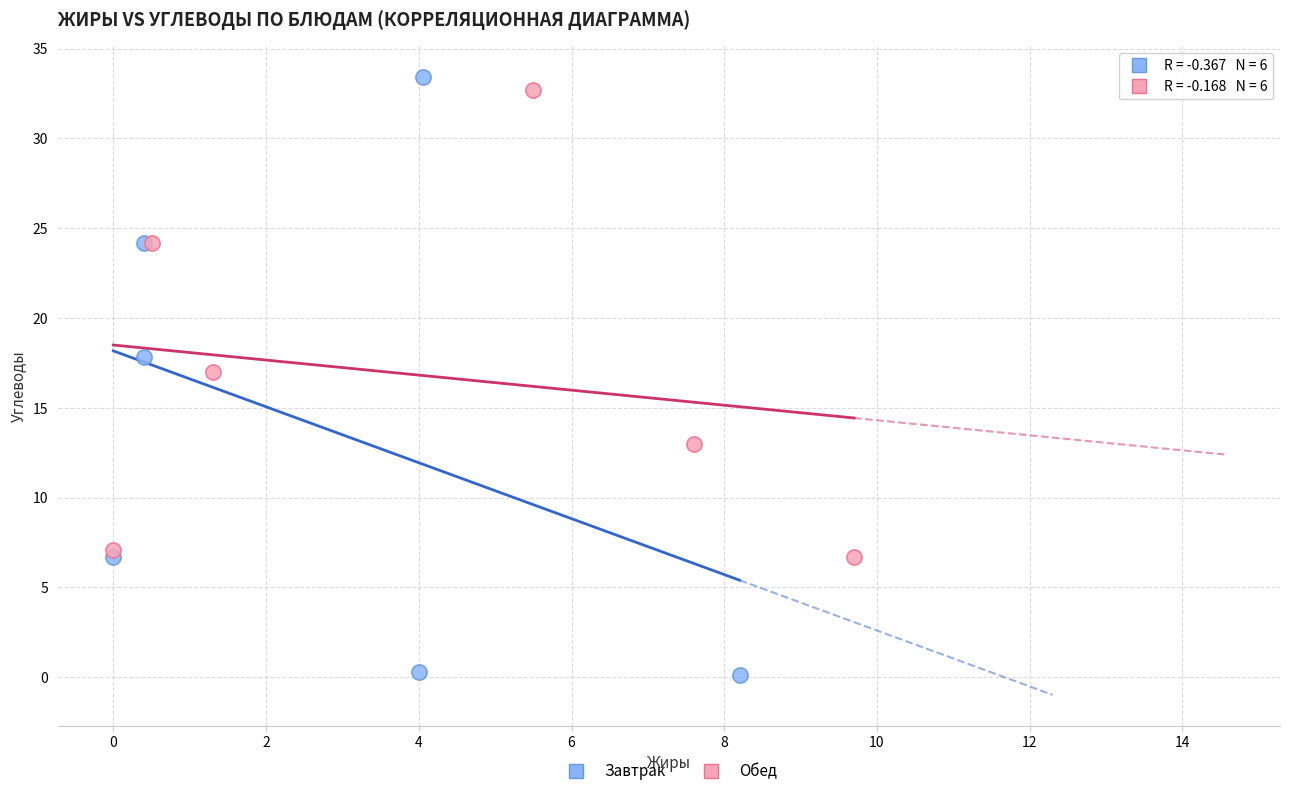

Which series has the widest spread of Y values?

Завтрак